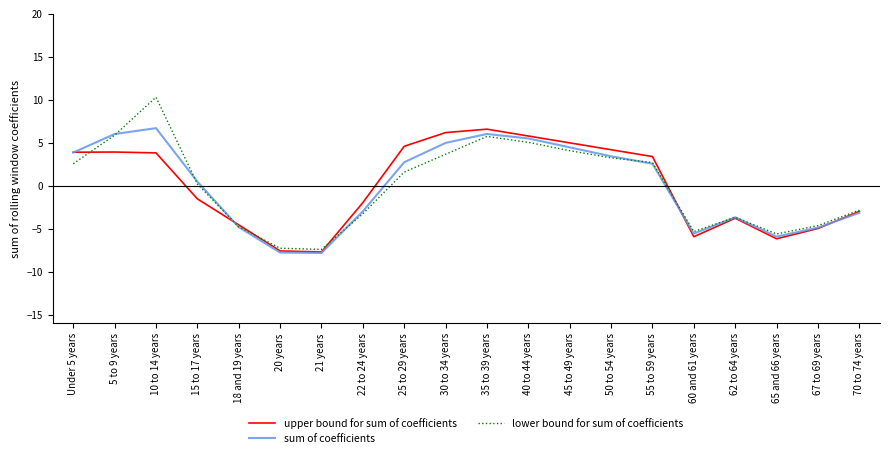

What position from the right is 22 to 24 years?

13